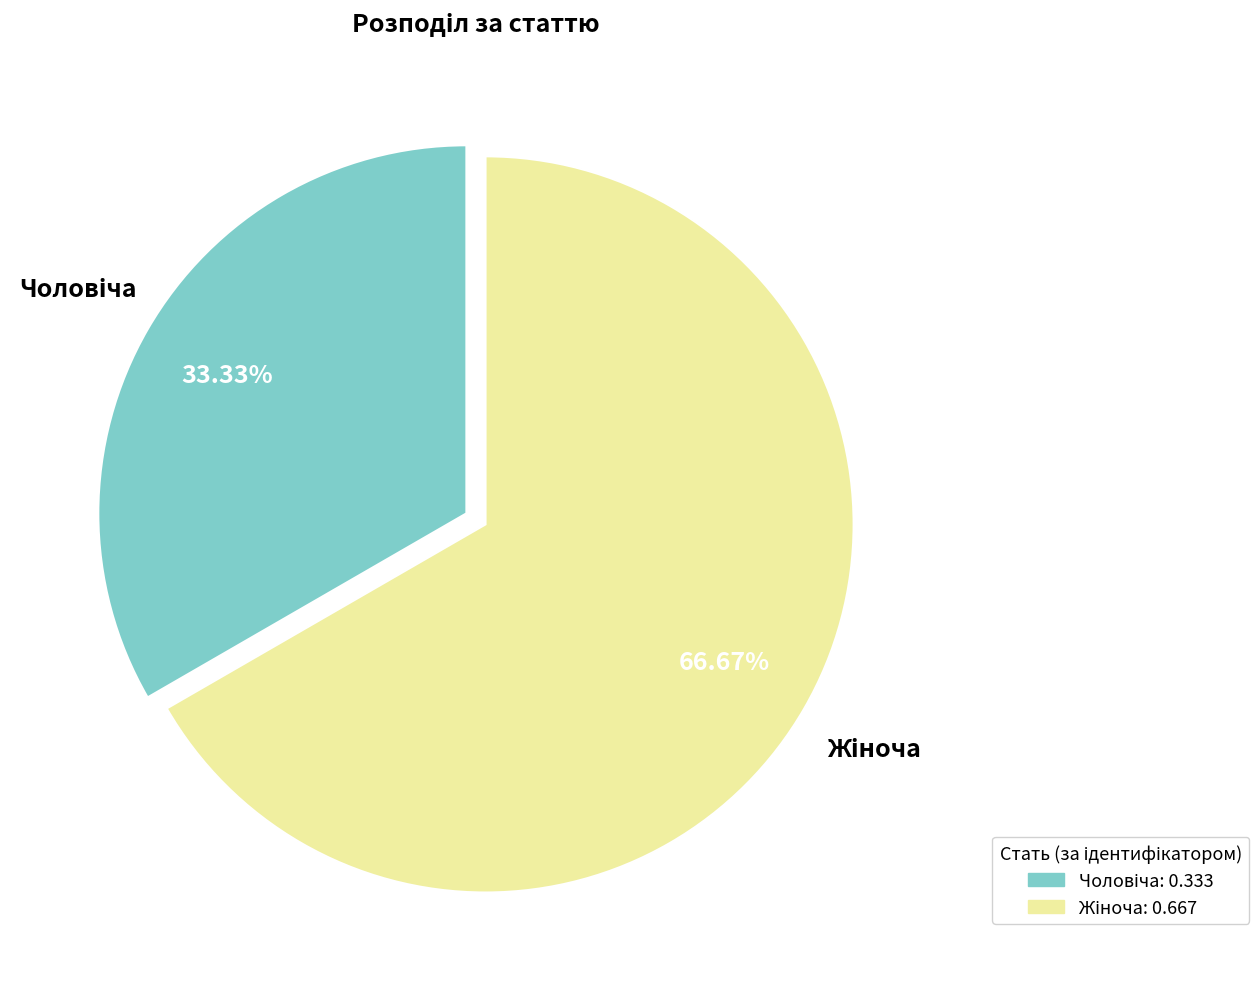

Does any single category account for the majority?

Yes